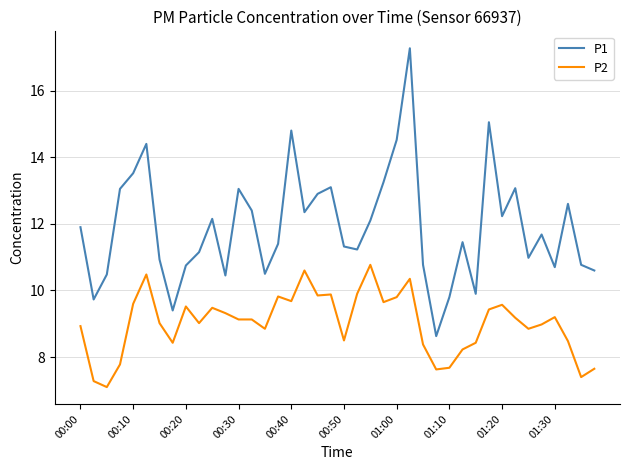

Which series has the largest range (max minus min)?

P1